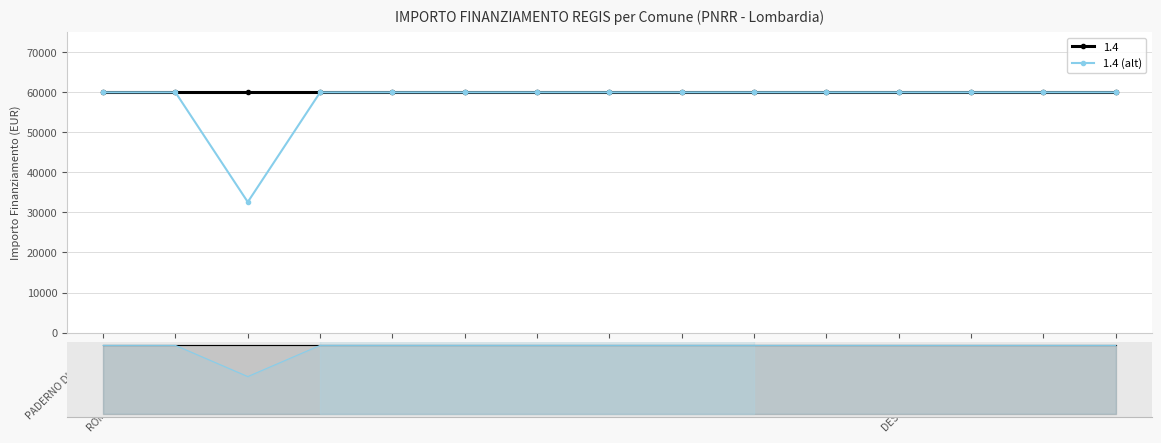

True or false: the data shows 32589 at LIMBIATE.

True